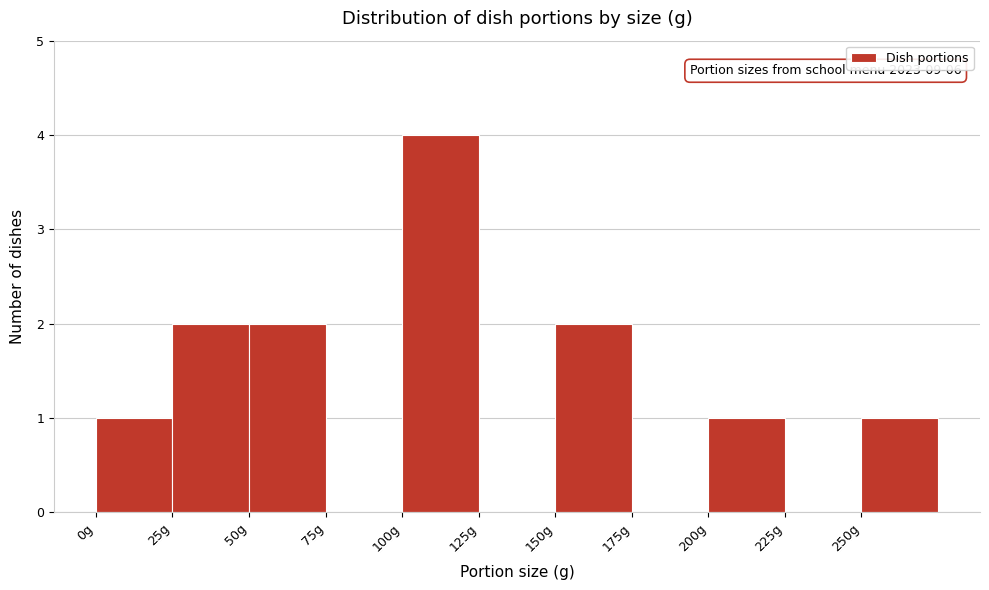

Over which range of the x-axis is the bar tallest?

100 to 125